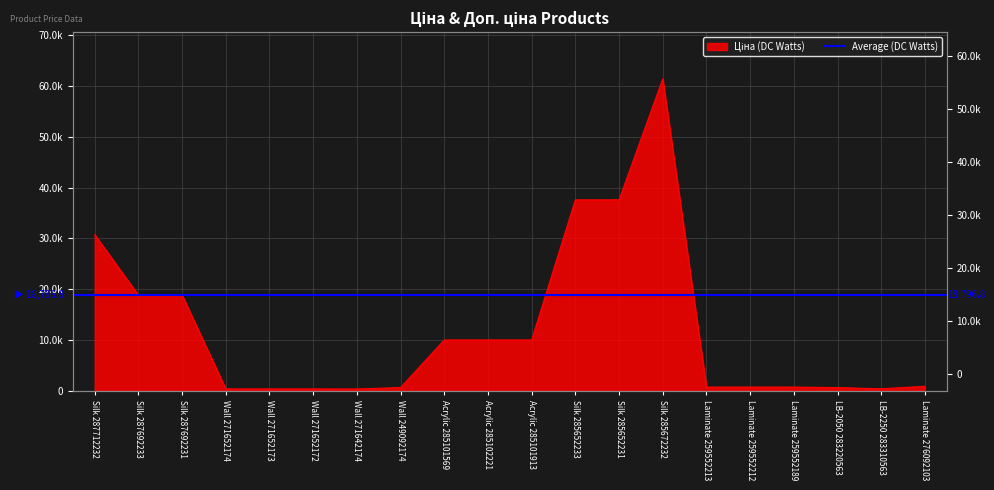

What is the ratio of the value at Silk 285652233 to the value at Silk 287692233?

2.0